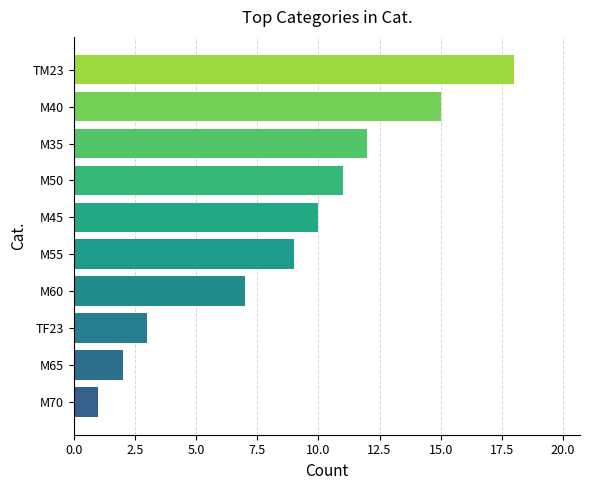

What position from the bottom is M35?

8